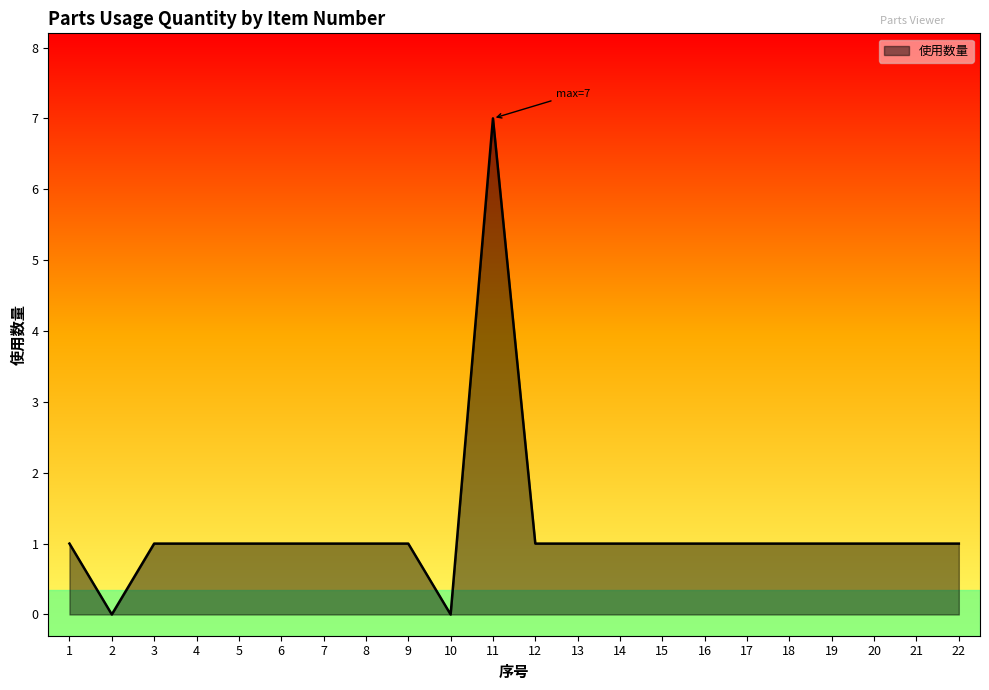

Does the chart have visible grid lines?

No